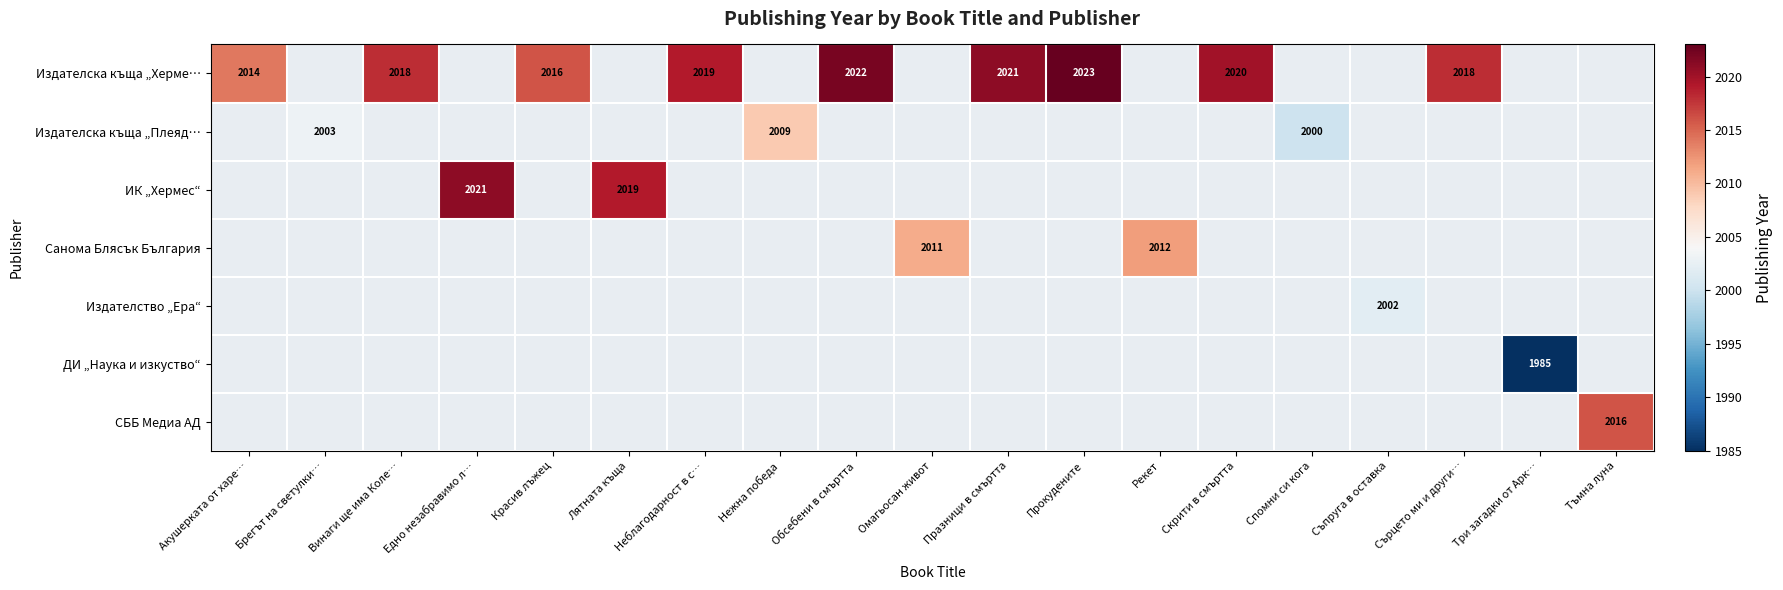

True or false: Санома Блясък България has a value of 3133 at Рекет.

False